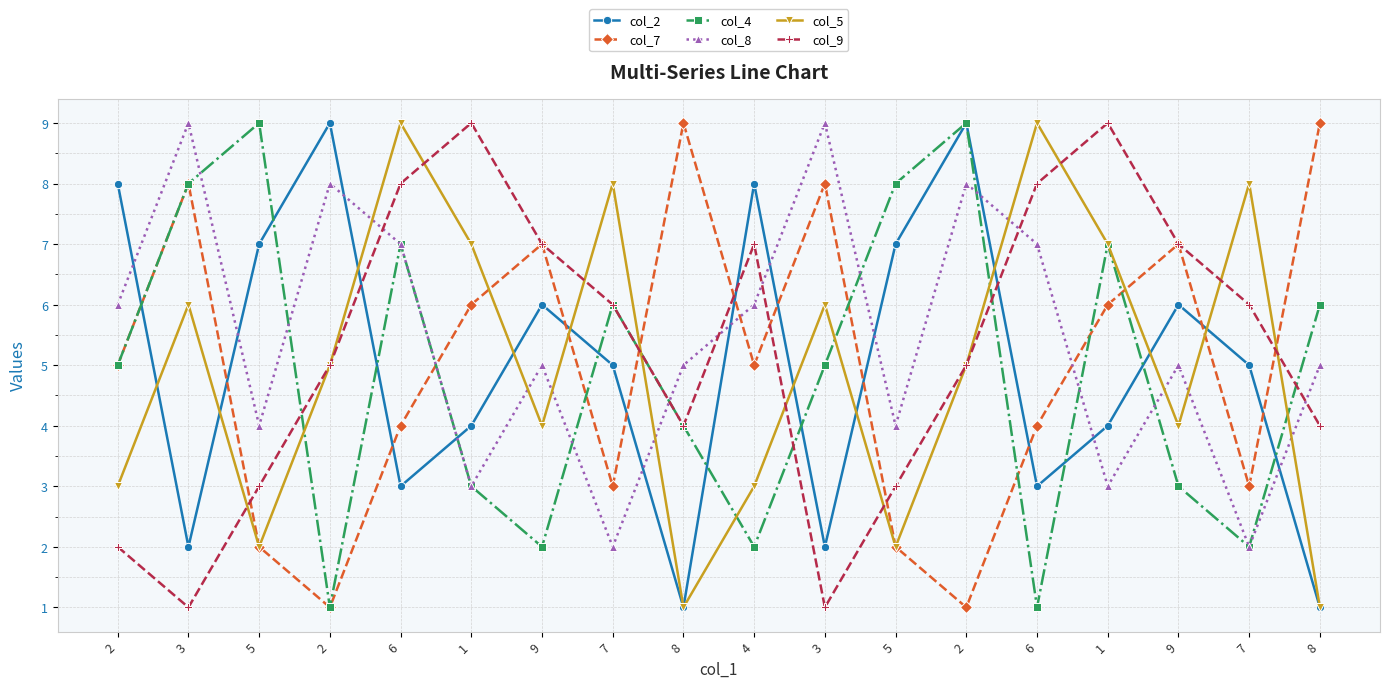

How many data points does each series have?

18